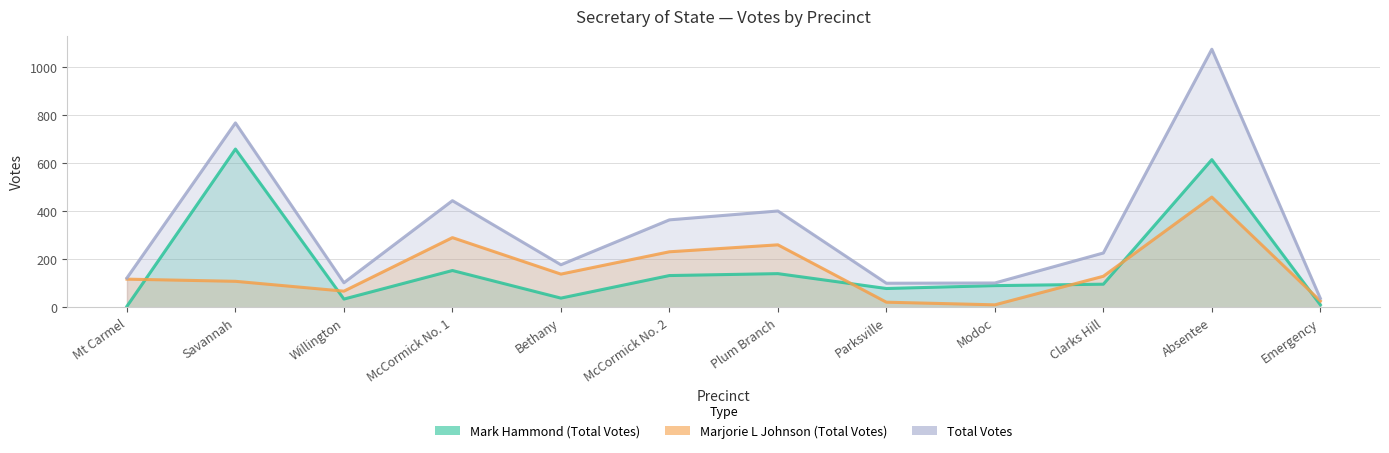

At which category is the sum across all series the highest?

Absentee